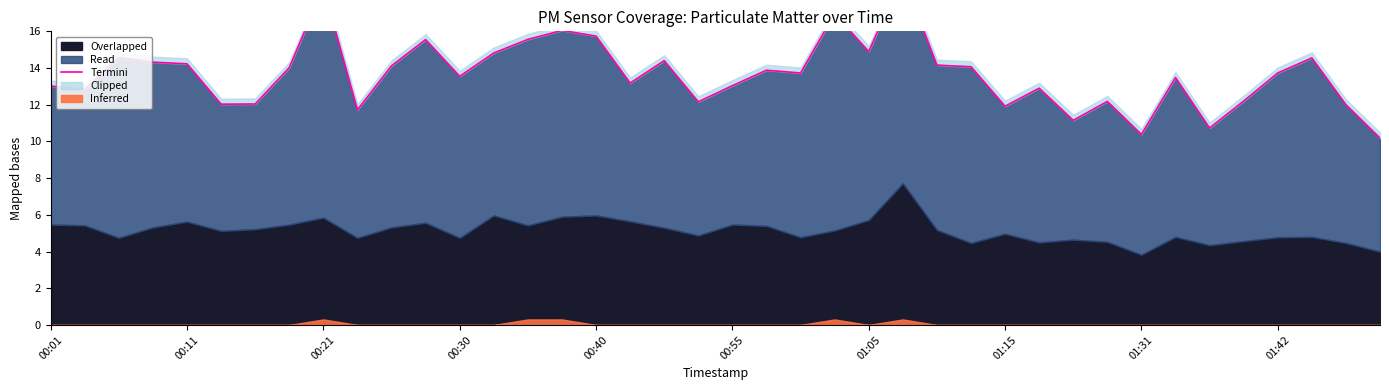

At which category does the chart reach its peak across all series?

25